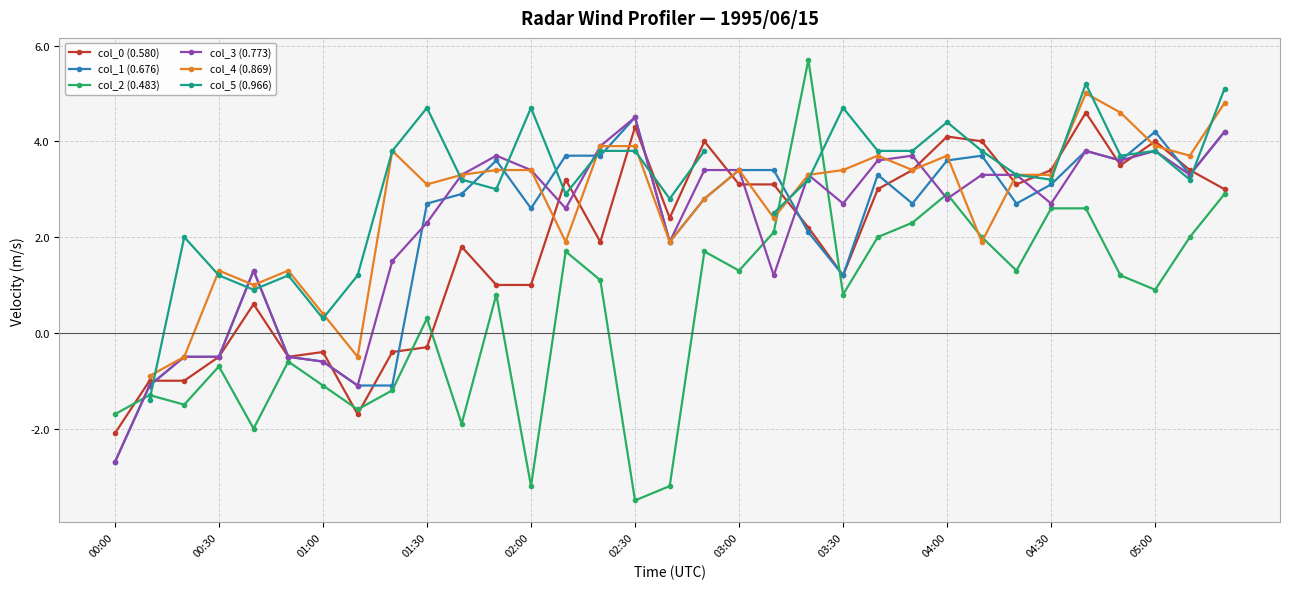

What is the highest value of the col_1 (0.676) series?

4.5